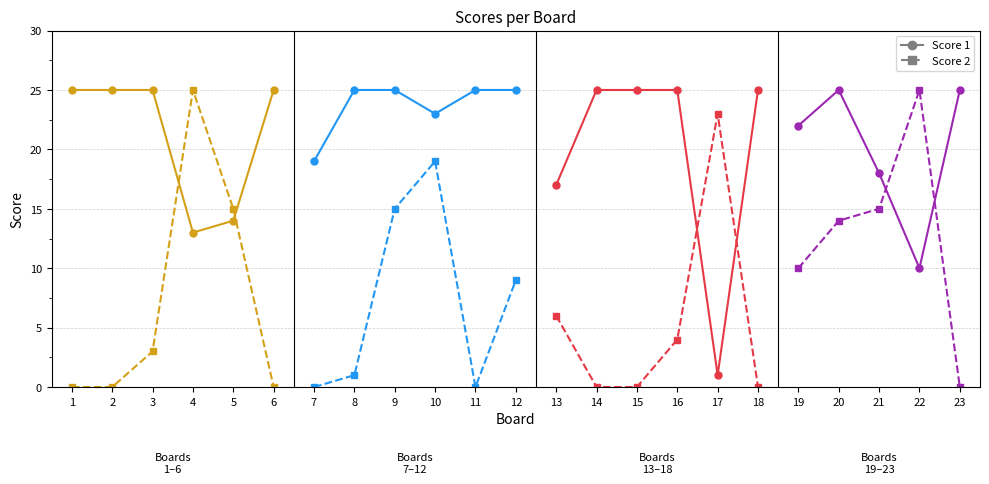

How many times do Score 2 and Score 1 cross each other?

6